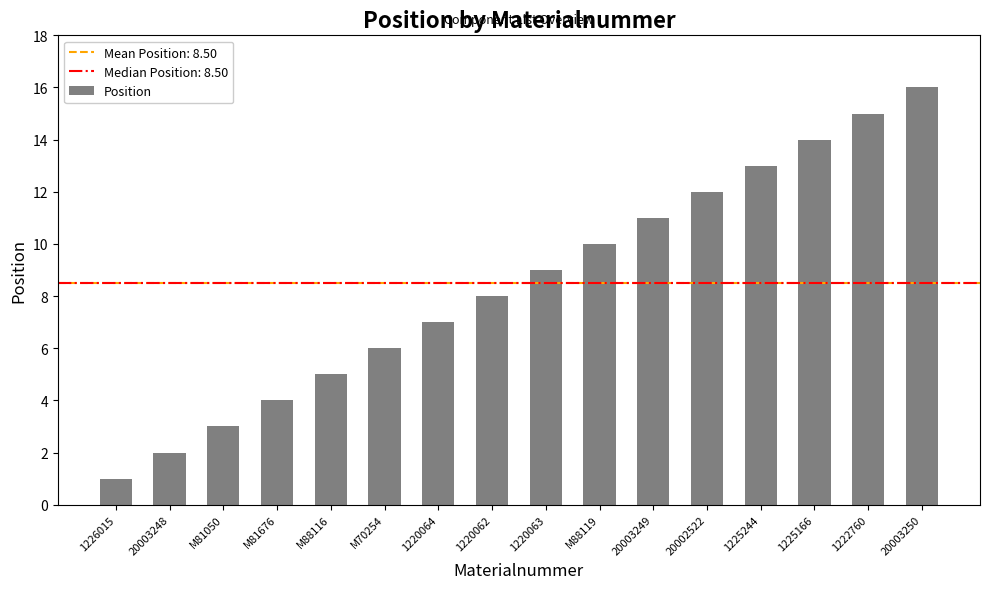

List the labels in order of value, smallest first.

1226015, 20003248, M81050, M81676, M88116, M70254, 1220064, 1220062, 1220063, M88119, 20003249, 20002522, 1225244, 1225166, 1222760, 20003250